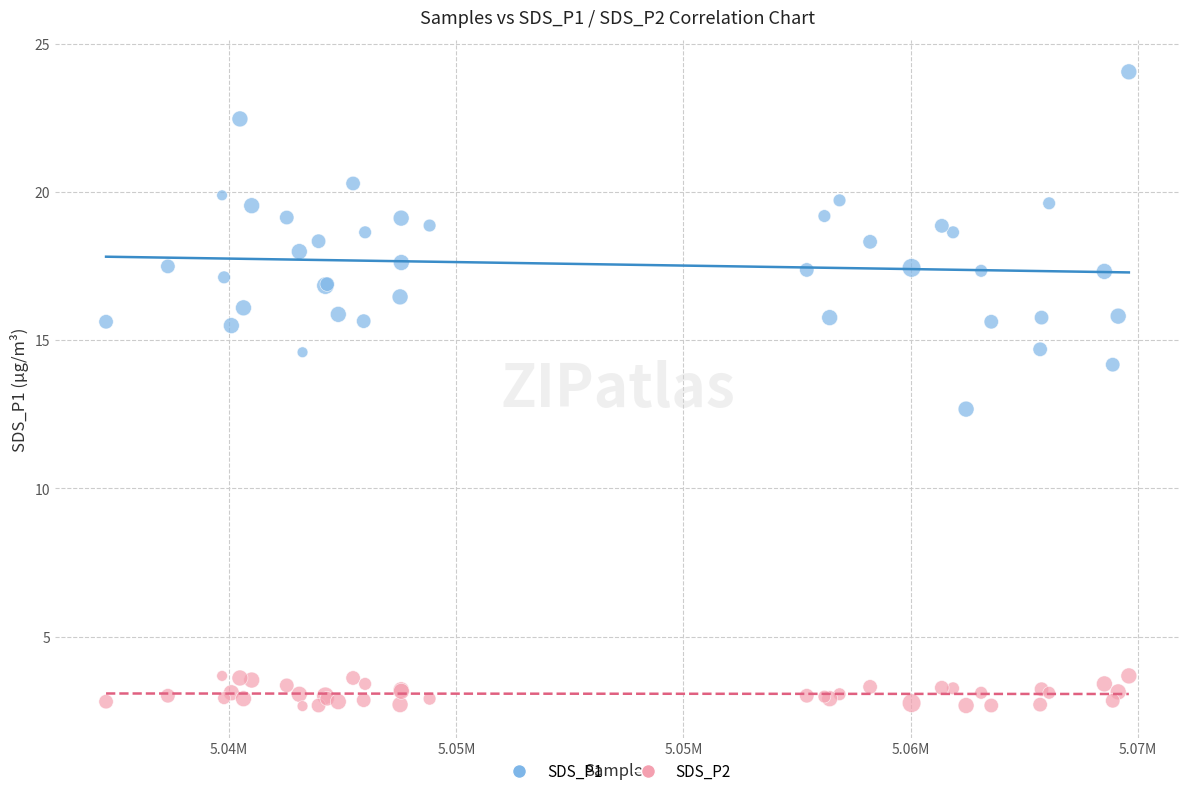

Which series reaches the minimum Y coordinate?

SDS_P2